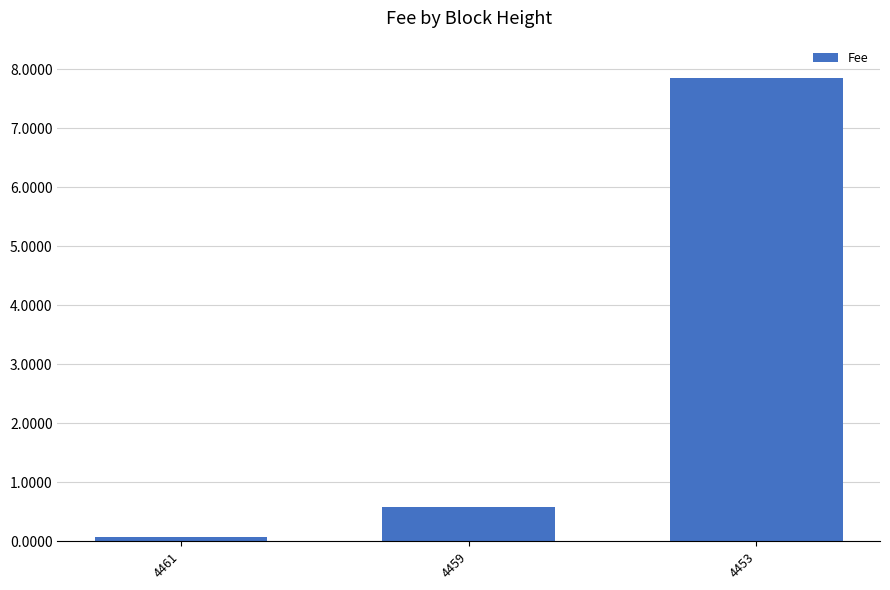

How many series are shown in this chart?

1